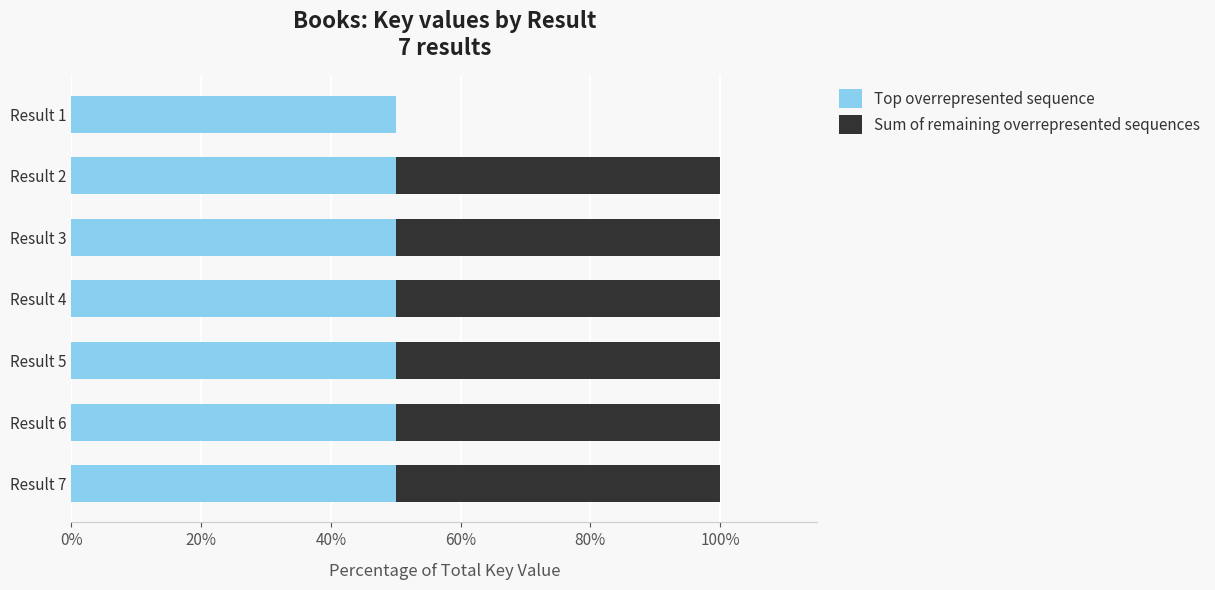

What is the maximum value for Top overrepresented sequence?

50.0